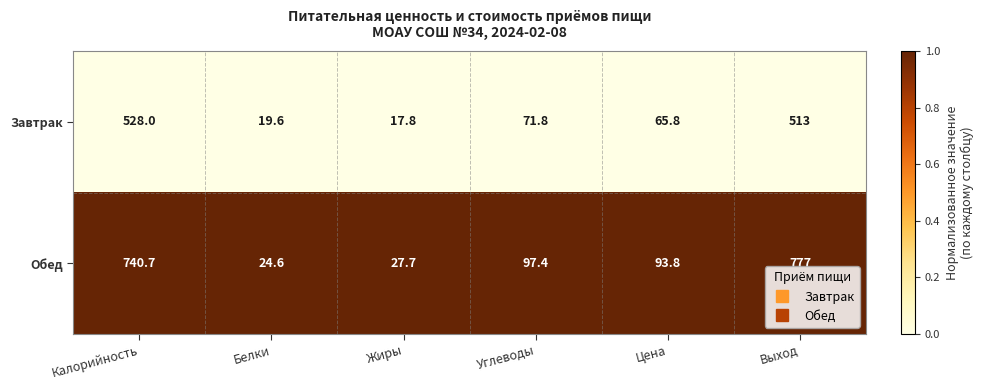

At which label does Завтрак reach its peak?

Калорийность